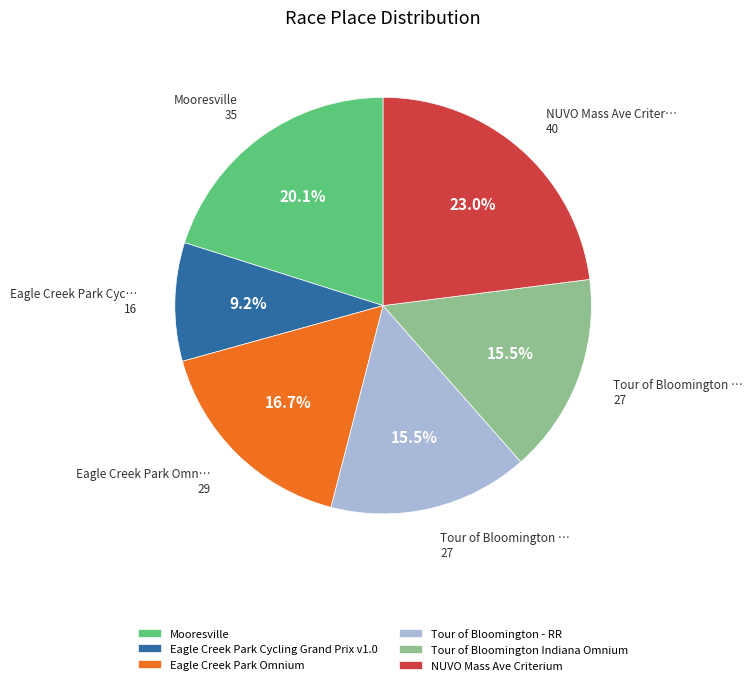

Which has a higher value, Tour of Bloomington - RR or Eagle Creek Park Cycling Grand Prix v1.0?

Tour of Bloomington - RR